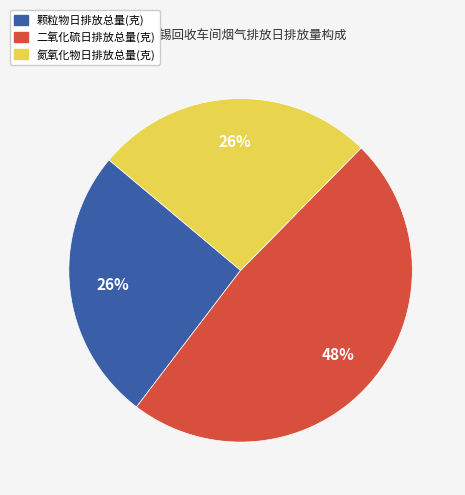

The 二氧化硫日排放总量(克) slice represents 38% of the pie. True or false?

False